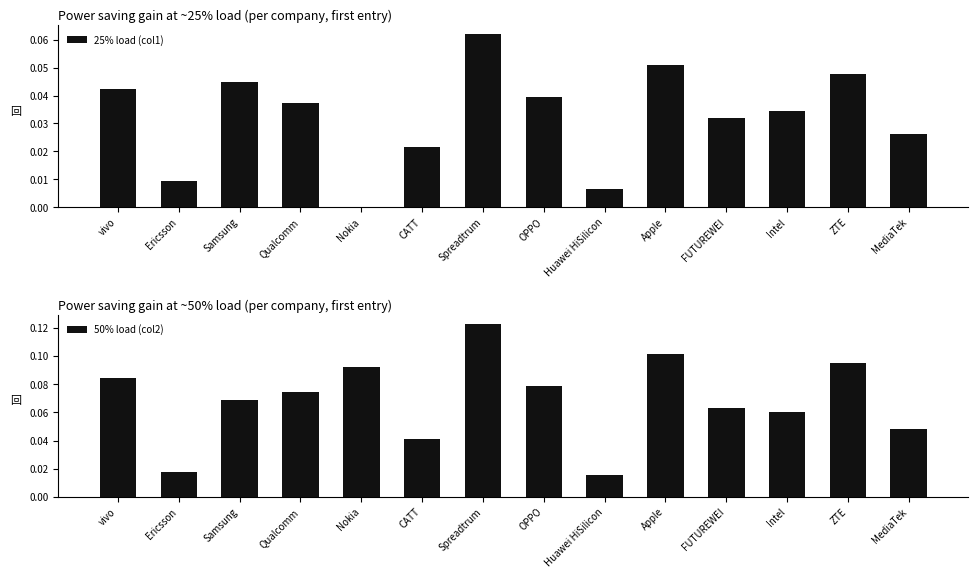

What is the sum of the 25% load (col1) values at FUTUREWEI and MediaTek?

0.1